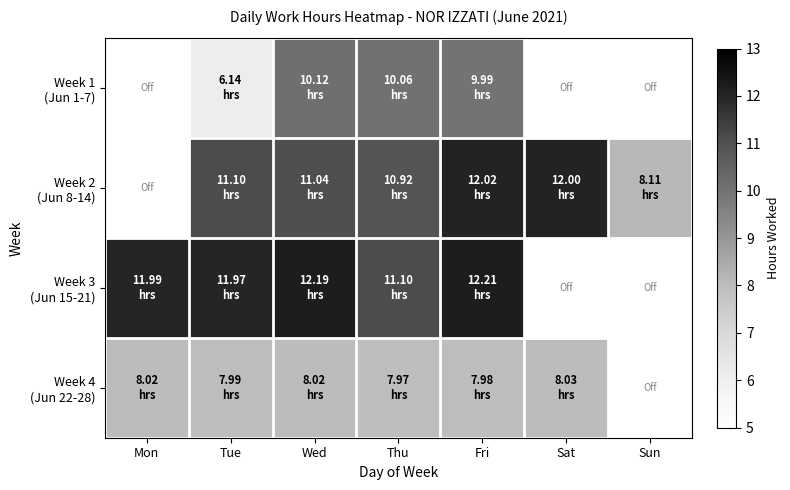

Which category has the lowest value in the Week 3 (Jun 15-21) series?

Thu